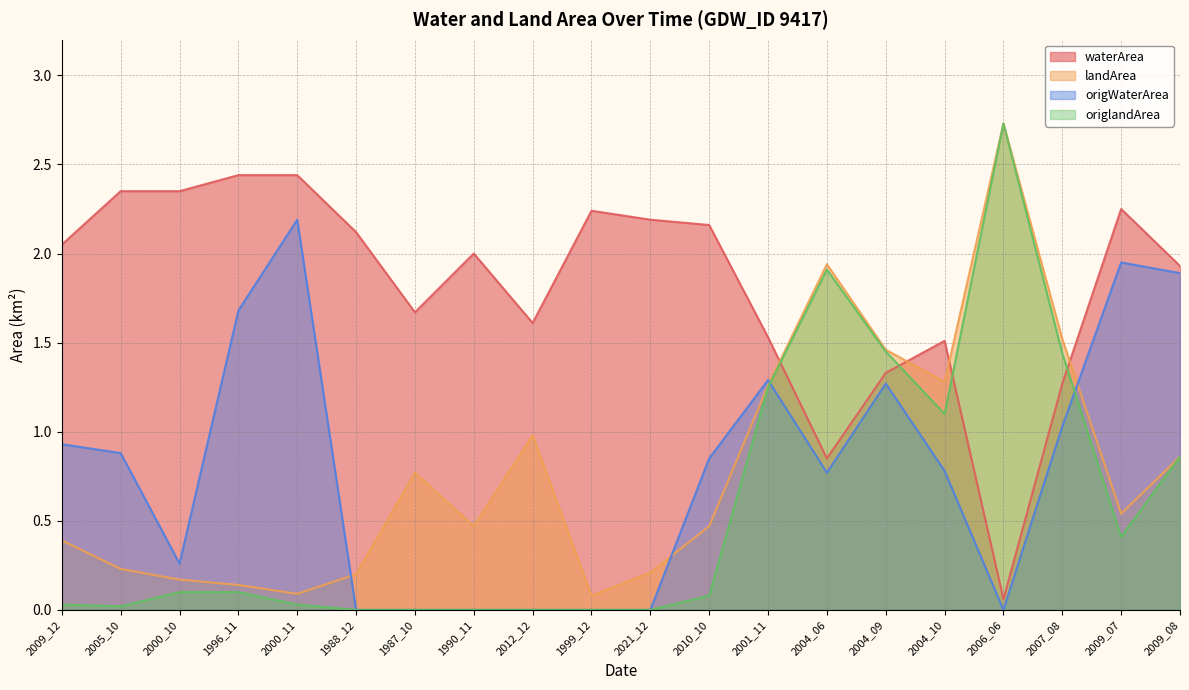

List the series in order of their peak value, highest first.

landArea, origlandArea, waterArea, origWaterArea